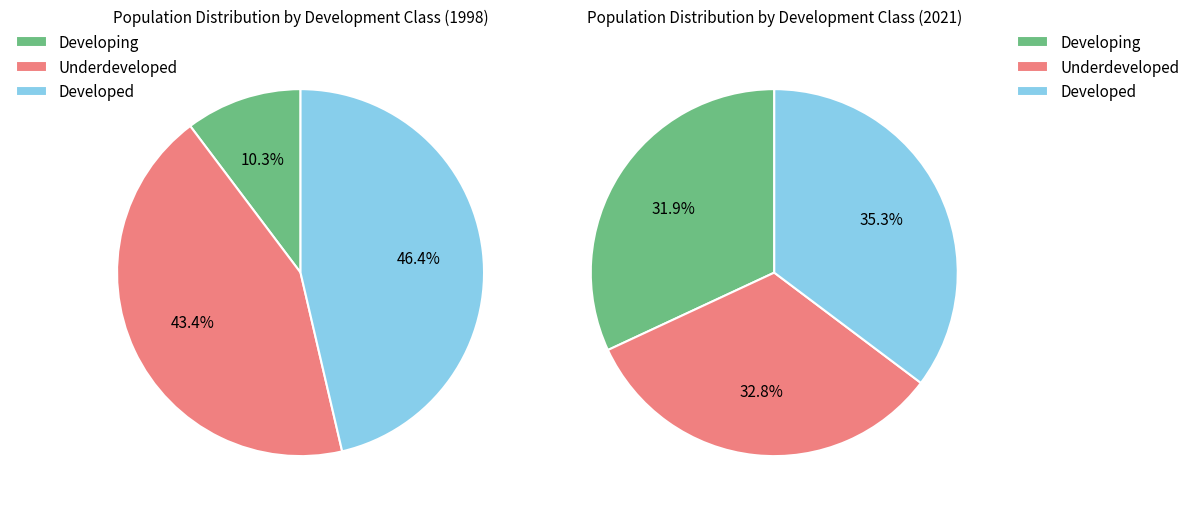

Is 3 the majority of the pie?

No